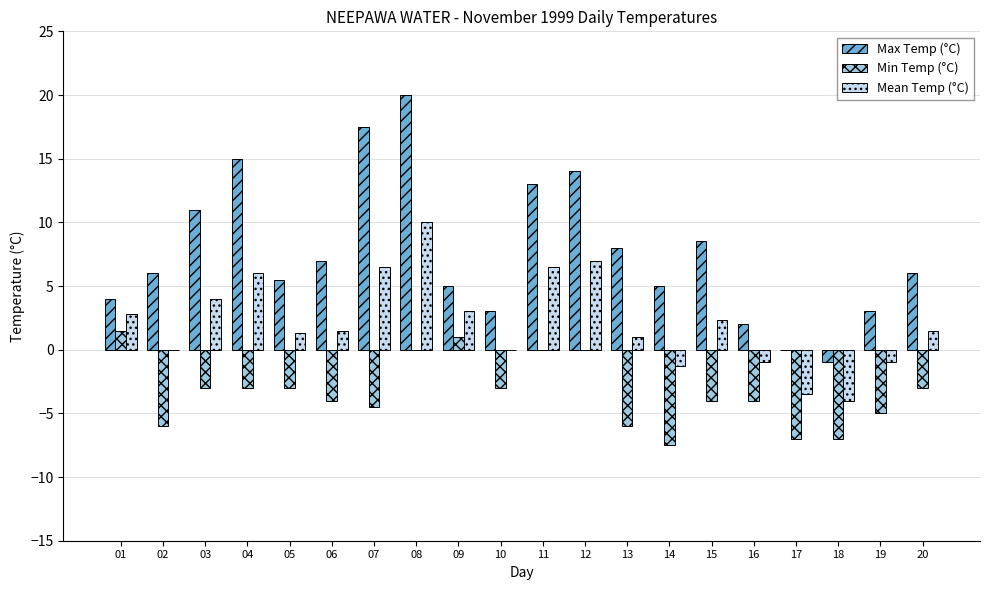

Reading left to right, what are all the values shown in this chart?

Max Temp (°C): 01=4.0	02=6.0	03=11.0	04=15.0	05=5.5	06=7.0	07=17.5	08=20.0	09=5.0	10=3.0	11=13.0	12=14.0	13=8.0	14=5.0	15=8.5	16=2.0	17=0.0	18=-1.0	19=3.0	20=6.0
Min Temp (°C): 01=1.5	02=-6.0	03=-3.0	04=-3.0	05=-3.0	06=-4.0	07=-4.5	08=0.0	09=1.0	10=-3.0	11=0.0	12=0.0	13=-6.0	14=-7.5	15=-4.0	16=-4.0	17=-7.0	18=-7.0	19=-5.0	20=-3.0
Mean Temp (°C): 01=2.8	02=0.0	03=4.0	04=6.0	05=1.3	06=1.5	07=6.5	08=10.0	09=3.0	10=0.0	11=6.5	12=7.0	13=1.0	14=-1.3	15=2.3	16=-1.0	17=-3.5	18=-4.0	19=-1.0	20=1.5